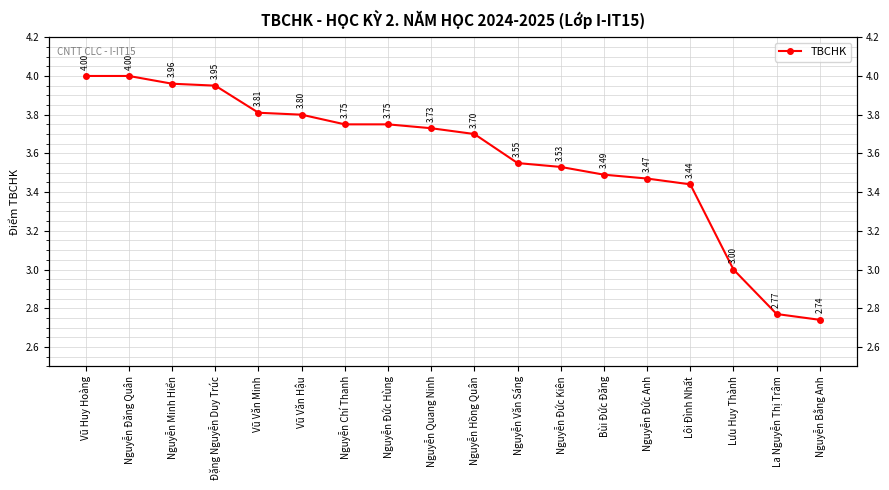

What is the label of the 9th point from the left?

Nguyễn Quang Ninh